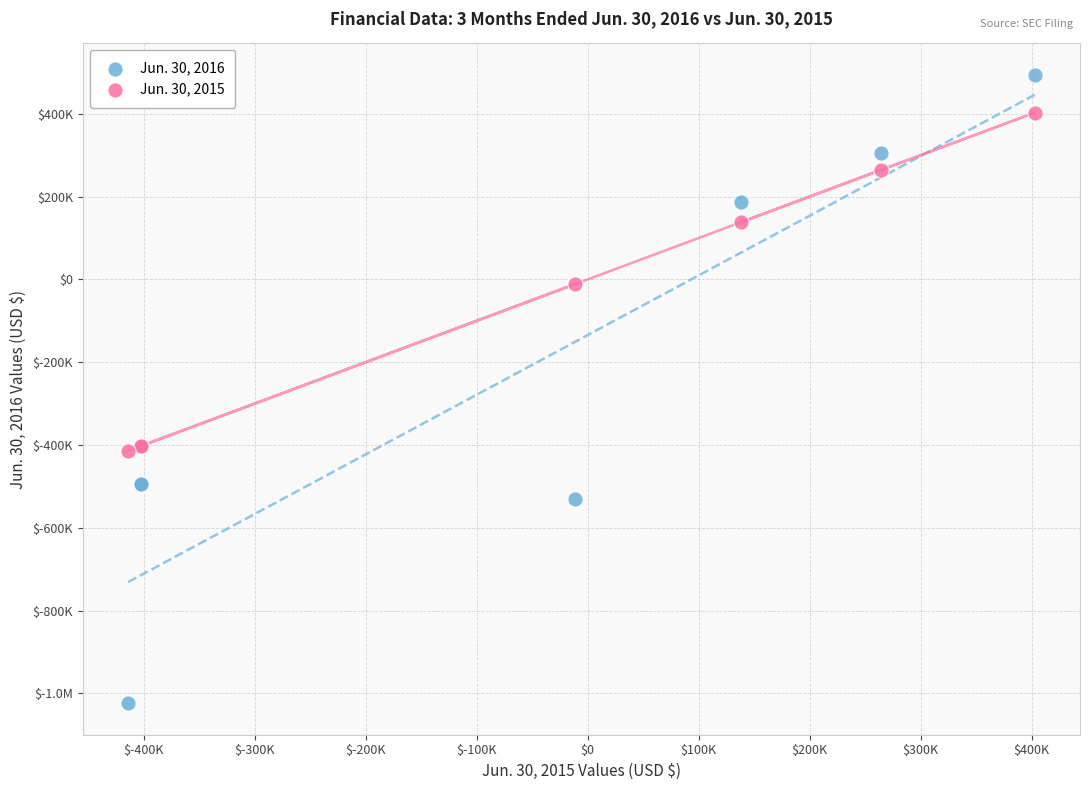

What are all the series names shown in the legend?

Jun. 30, 2016, Jun. 30, 2015